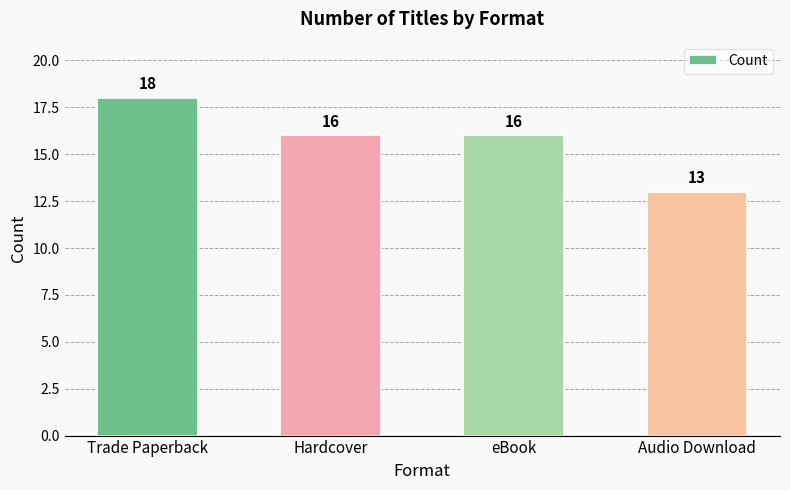

Approximately how many times larger is the value at eBook compared to Hardcover?

1.0